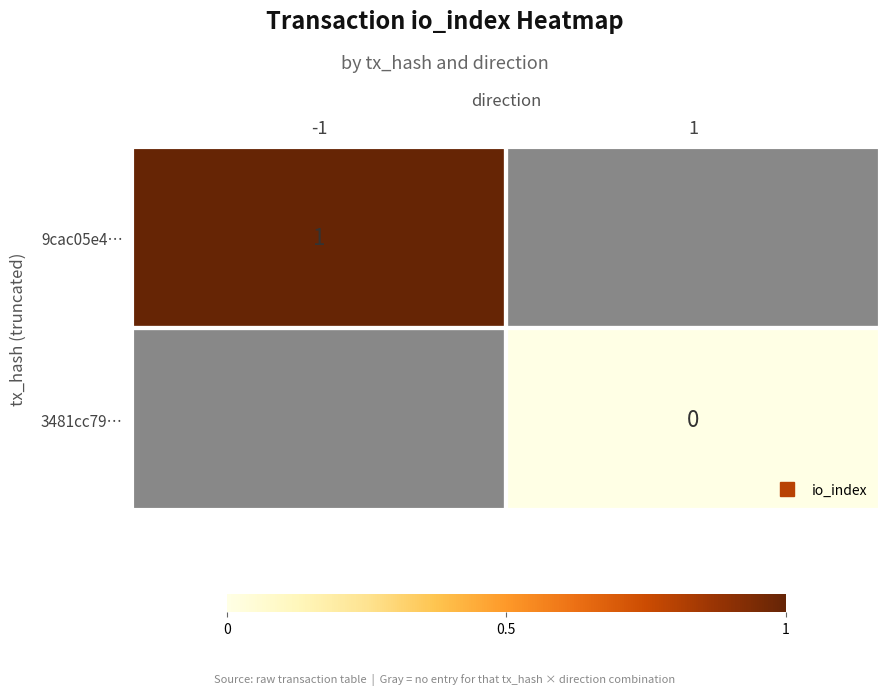

Rank the series at 1 from lowest to highest value.

9cac05e4…, 3481cc79…